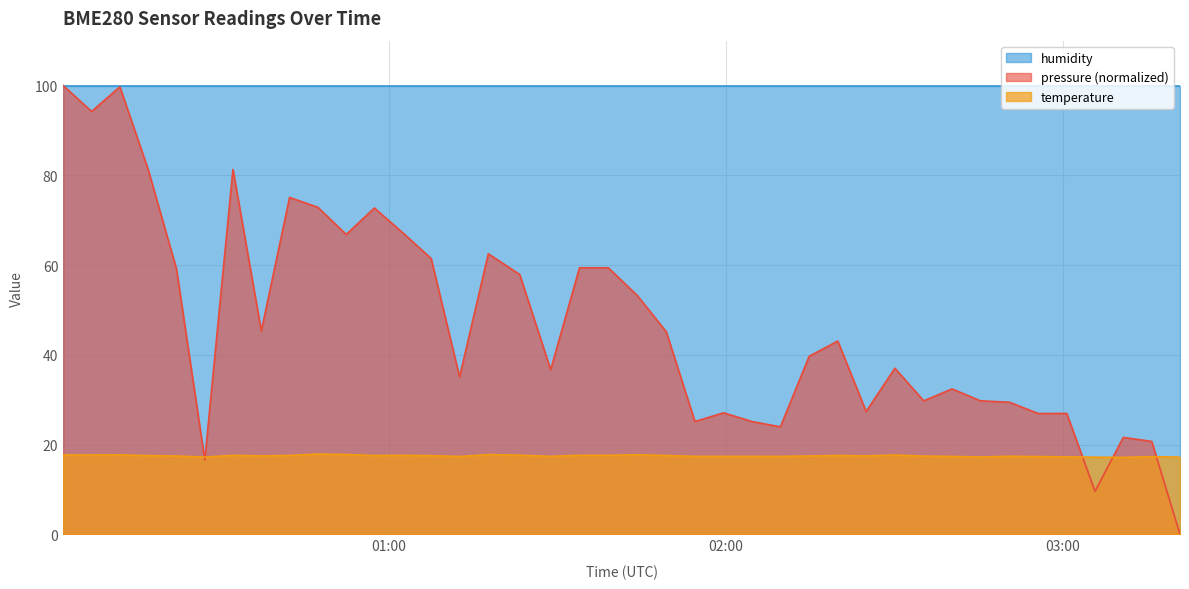

What is the difference between the maximum and minimum values in the temperature series?

0.7